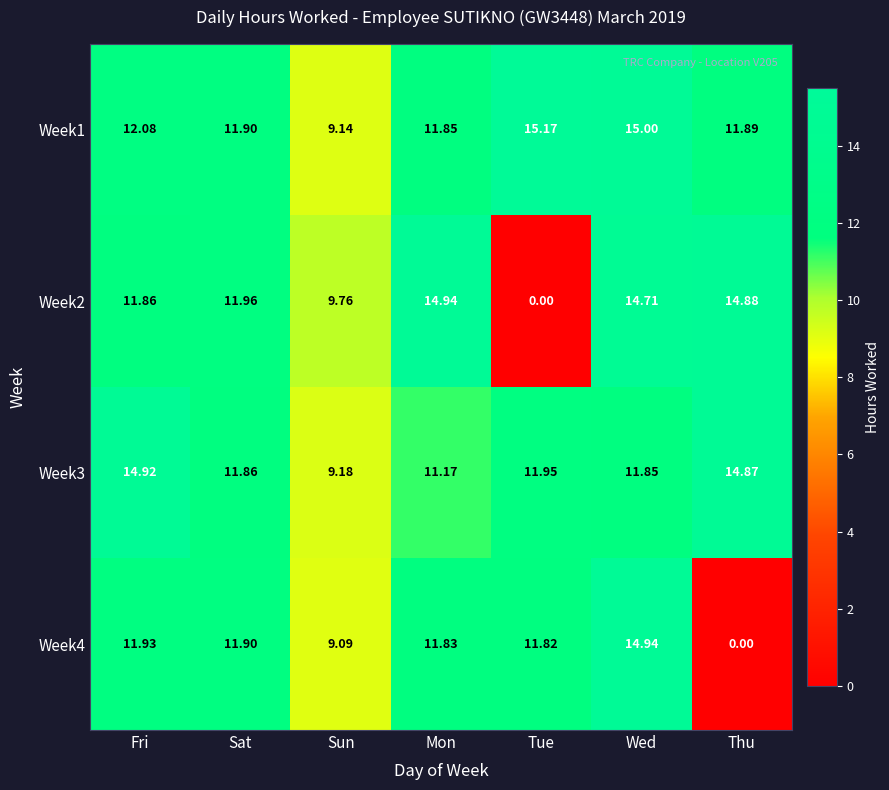

What is the total value across all series at Sun?

37.2